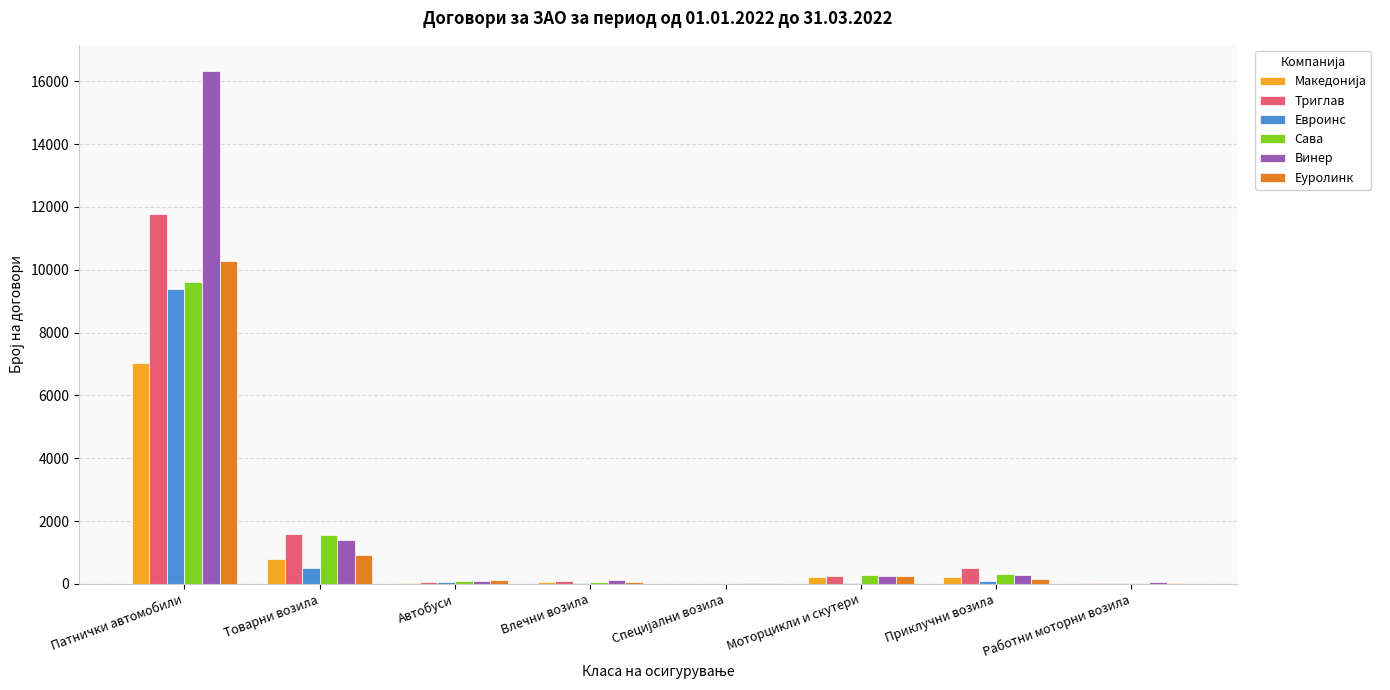

The Сава series shows 9618 at Патнички автомобили. True or false?

True